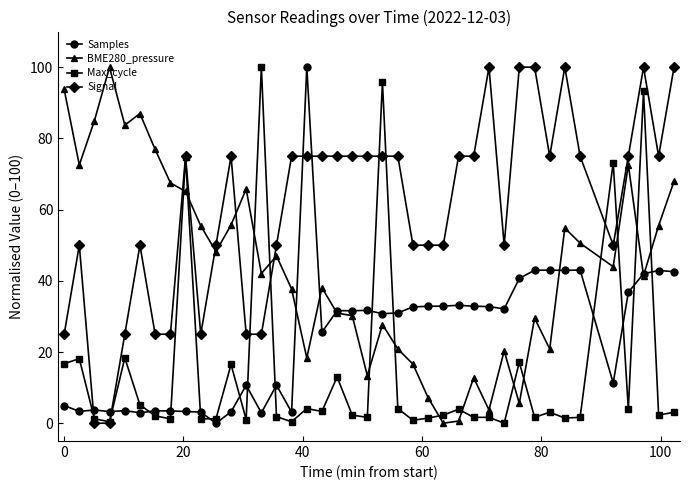

What is the highest value of the Max_cycle series?

100.0